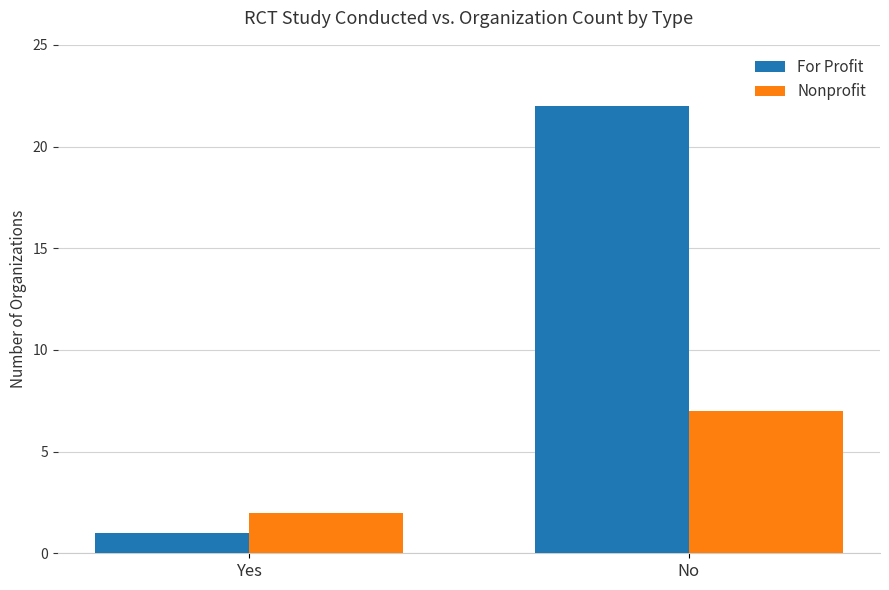

List the series in order of their peak value, highest first.

For Profit, Nonprofit